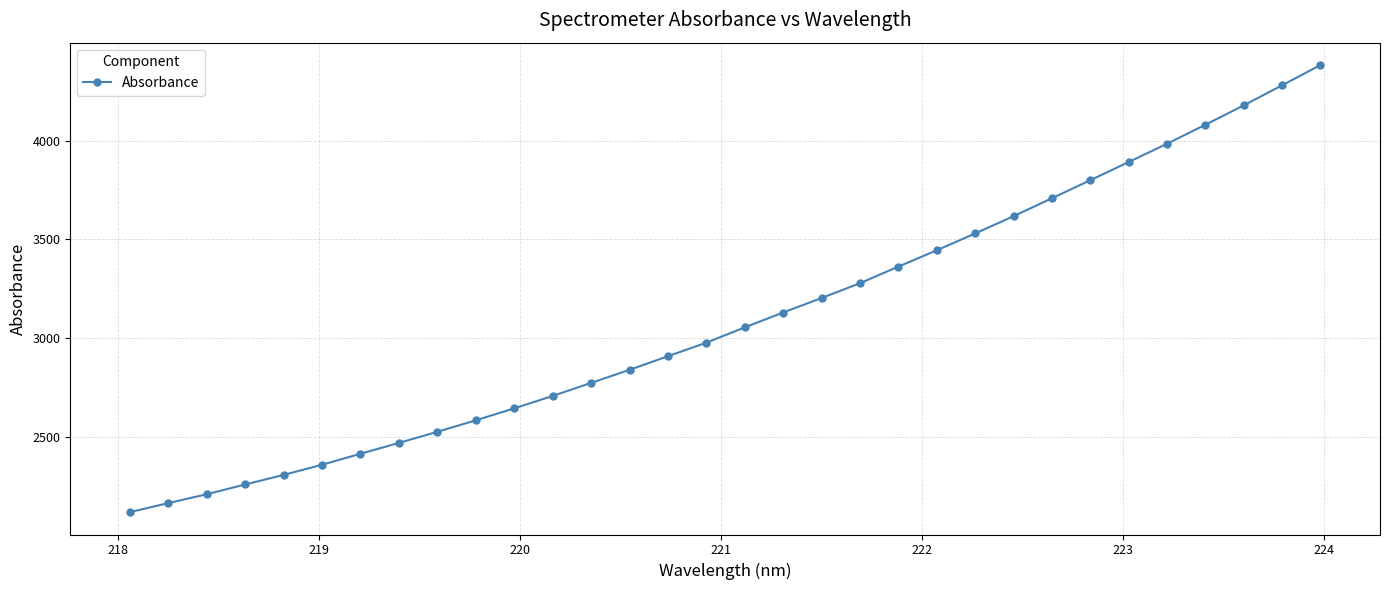

What is the value of the 4th point from the left?

2258.9